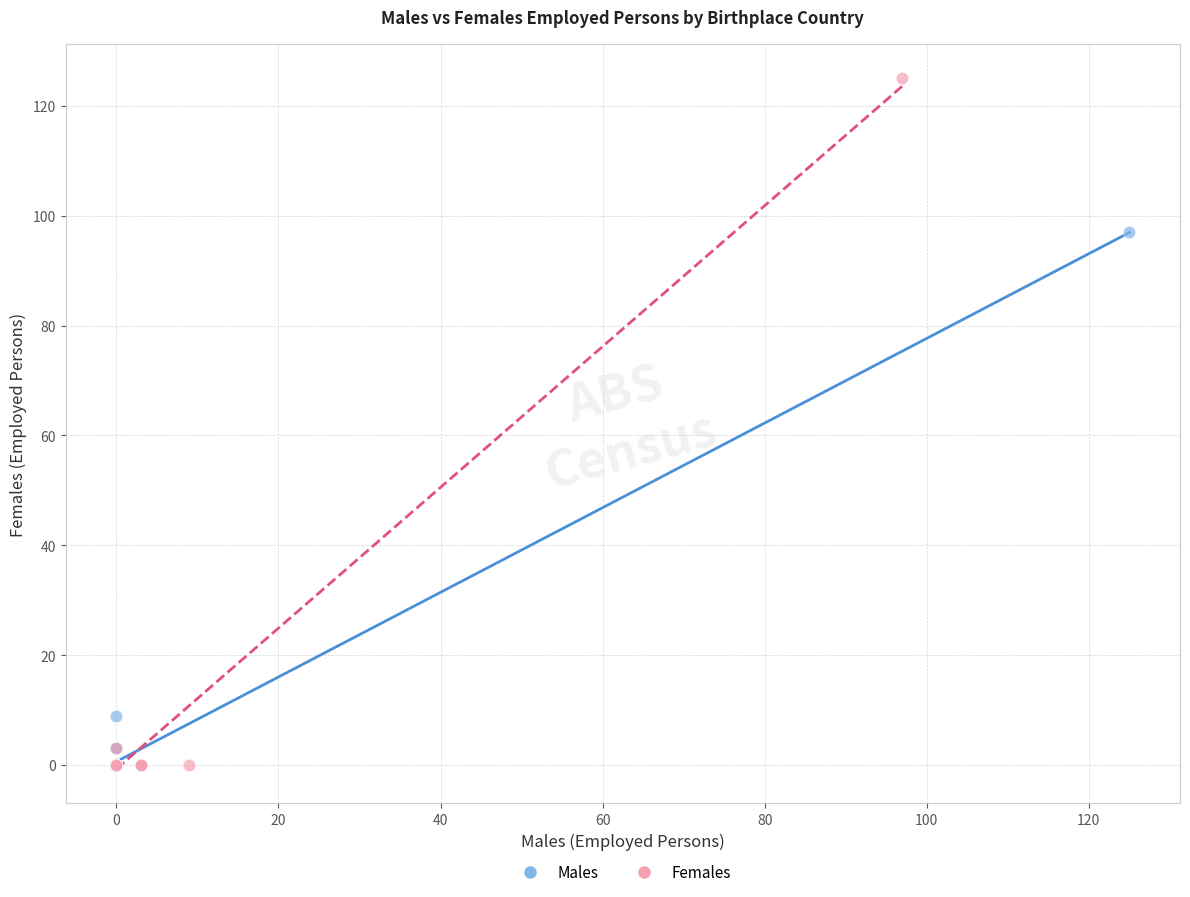

Which series contains the highest Y value?

Females